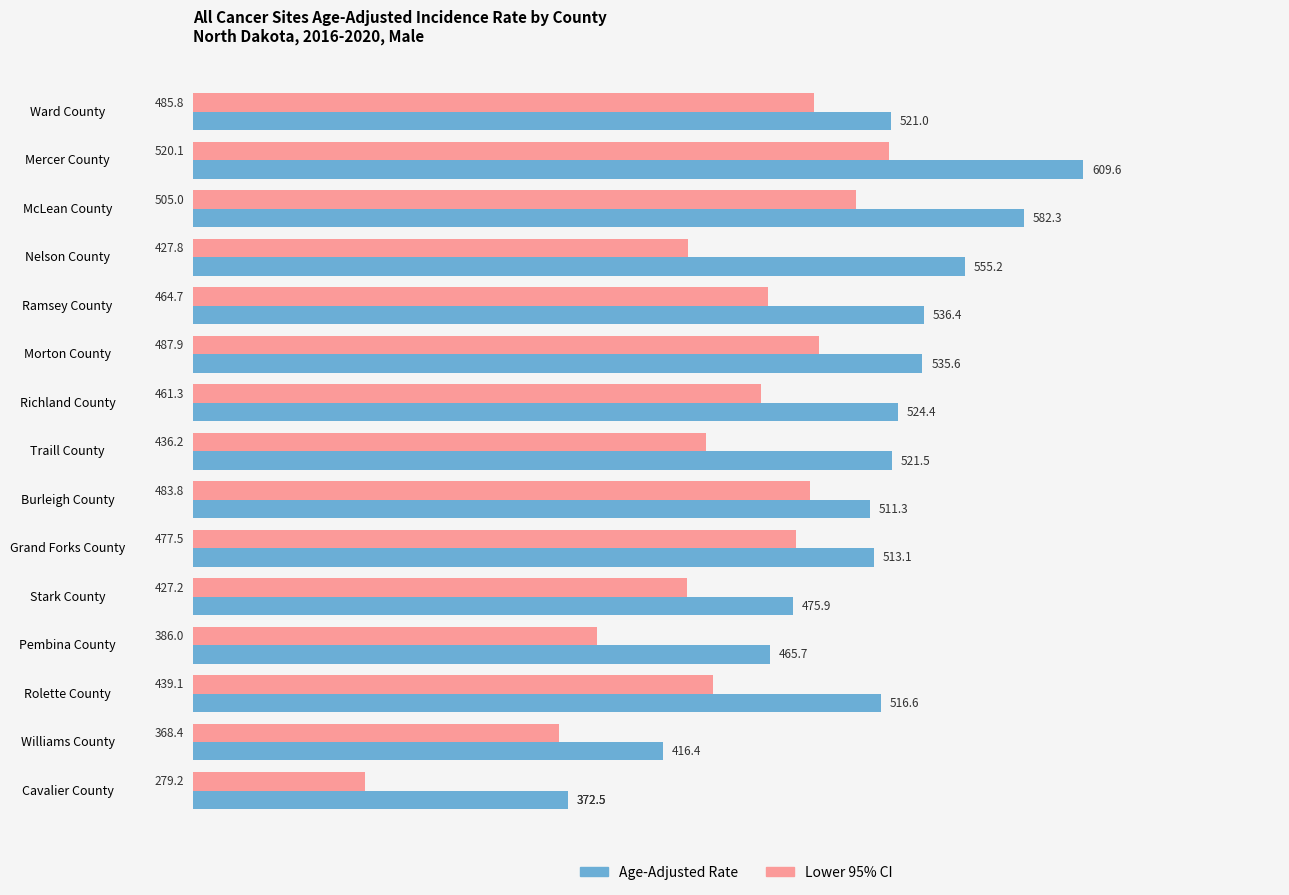

True or false: Lower 95% CI has a value of 368.4 at Williams County.

True